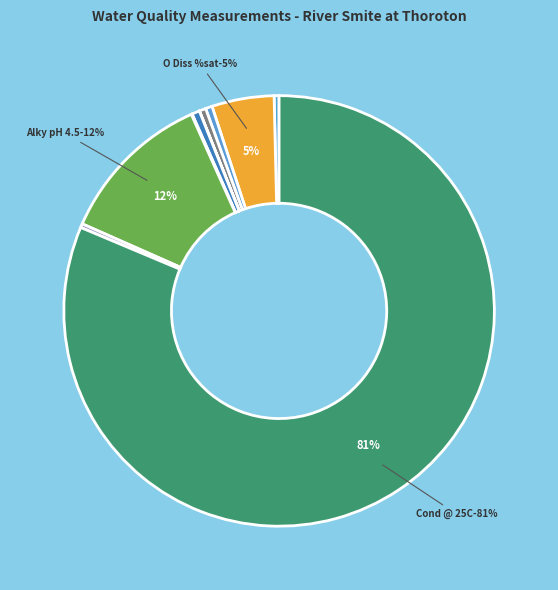

What percentage is NOT represented by Orthophospht?

99.9%